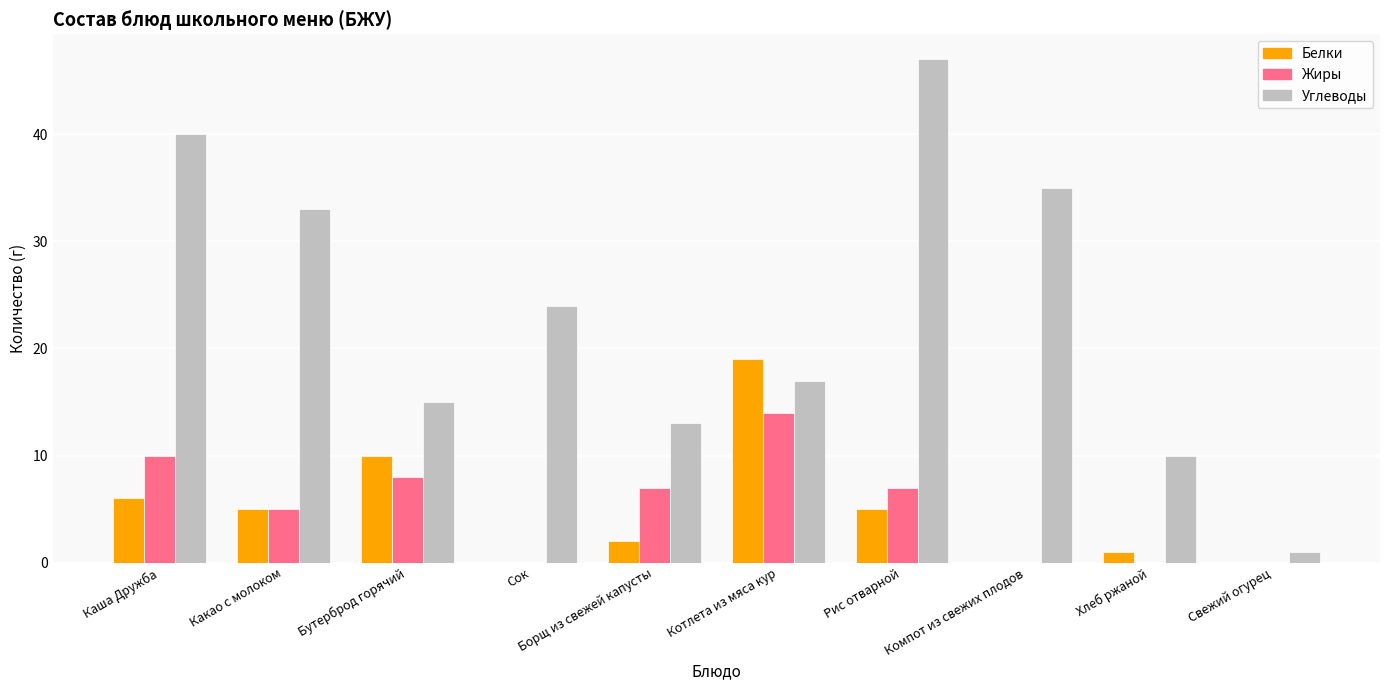

The Жиры series shows 10 at Борщ из свежей капусты. True or false?

False